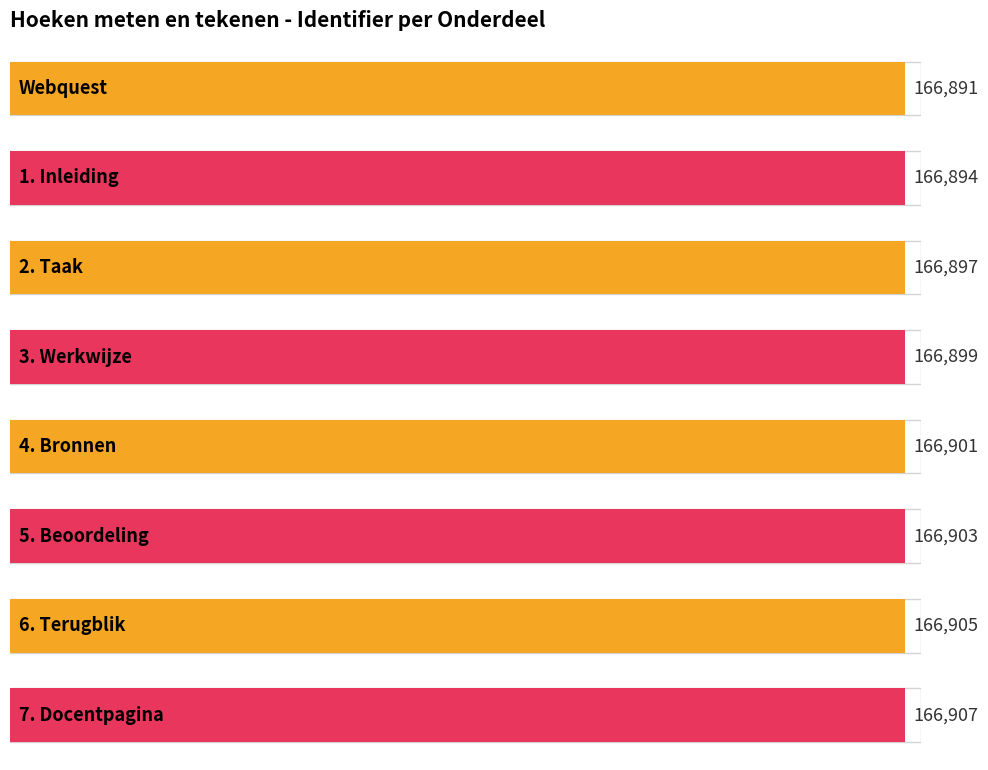

At which category does the chart reach its minimum across all series?

Webquest